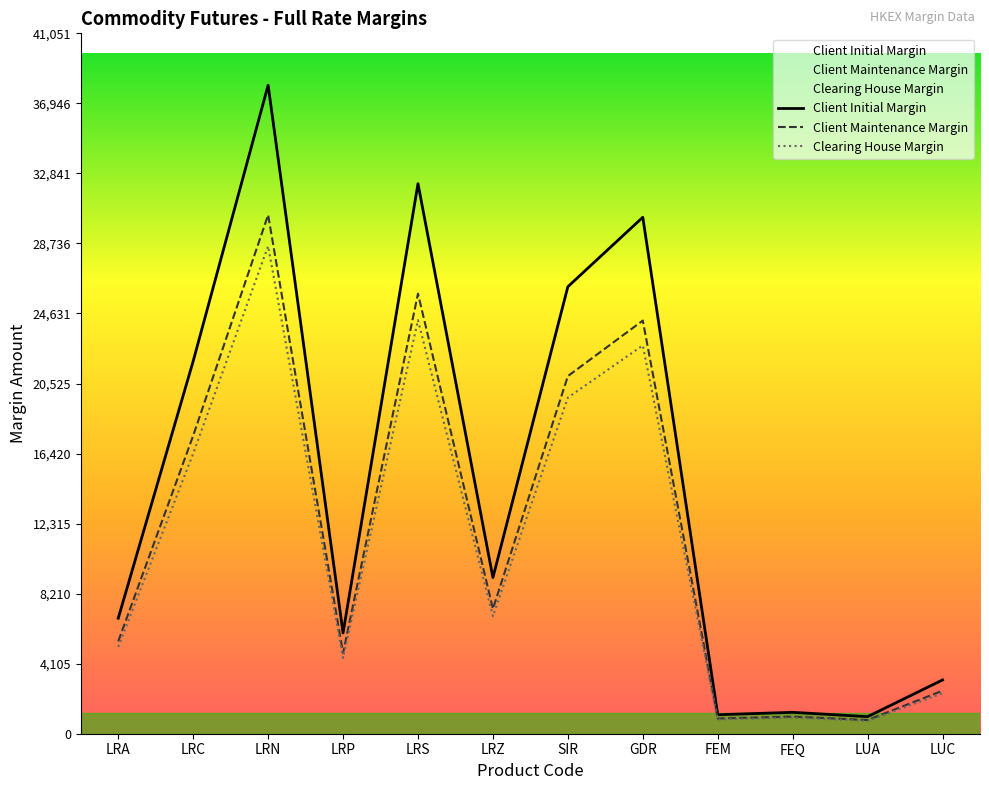

What is the smallest value displayed?

753